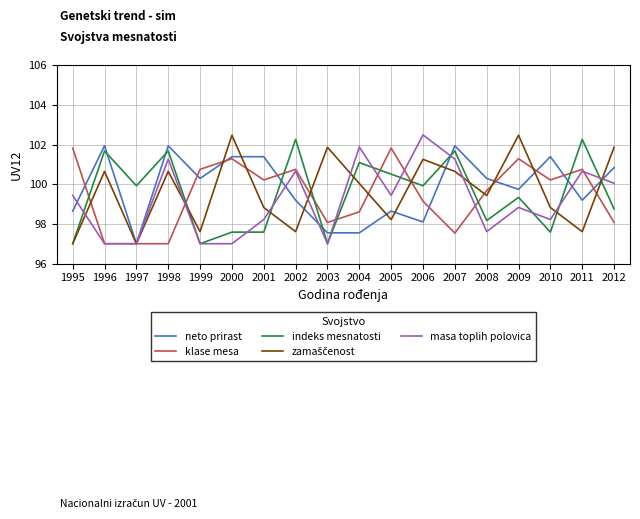

True or false: indeks mesnatosti has more than 0 interior local peaks.

True